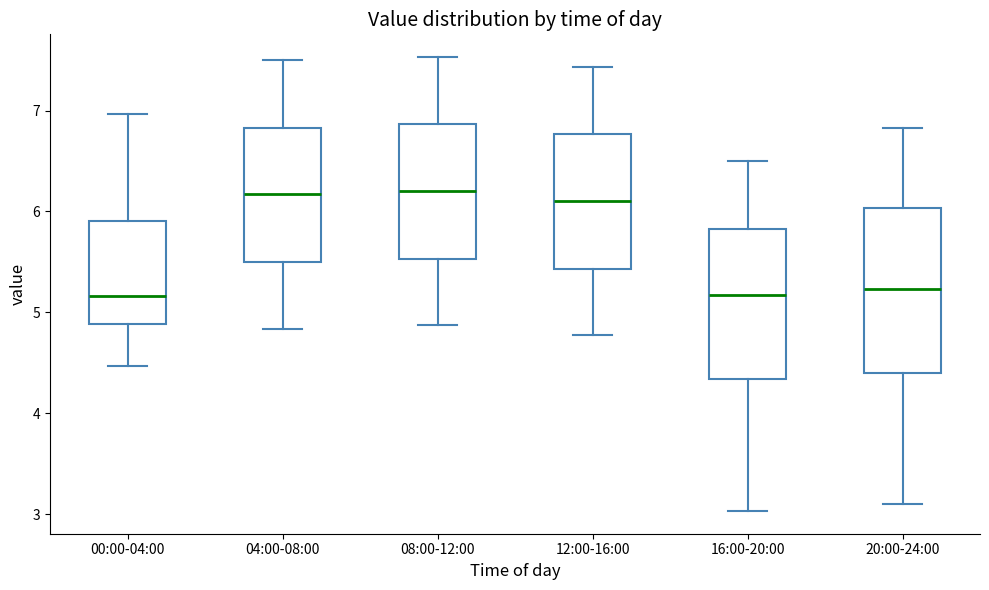

Where does the median line of the box for 12:00-16:00 sit on the y-axis? The values are not printed on the chart, so give them approximately, as read against the axis.

6.1